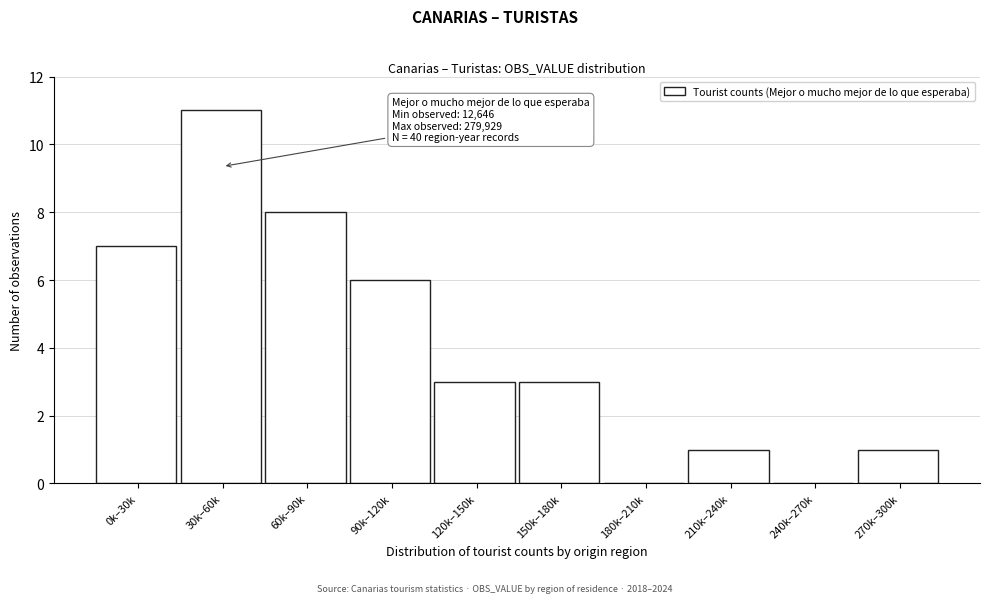

Reading left to right, list all the values displayed in this chart.

0k–30k=7	30k–60k=11	60k–90k=8	90k–120k=6	120k–150k=3	150k–180k=3	180k–210k=0	210k–240k=1	240k–270k=0	270k–300k=1